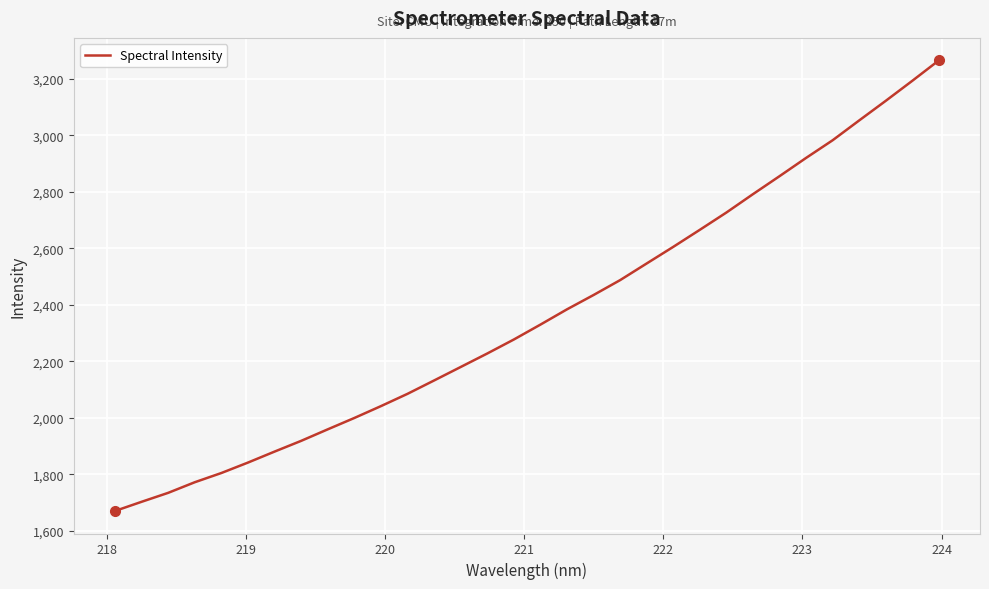

What is the sum of all values?

75589.4